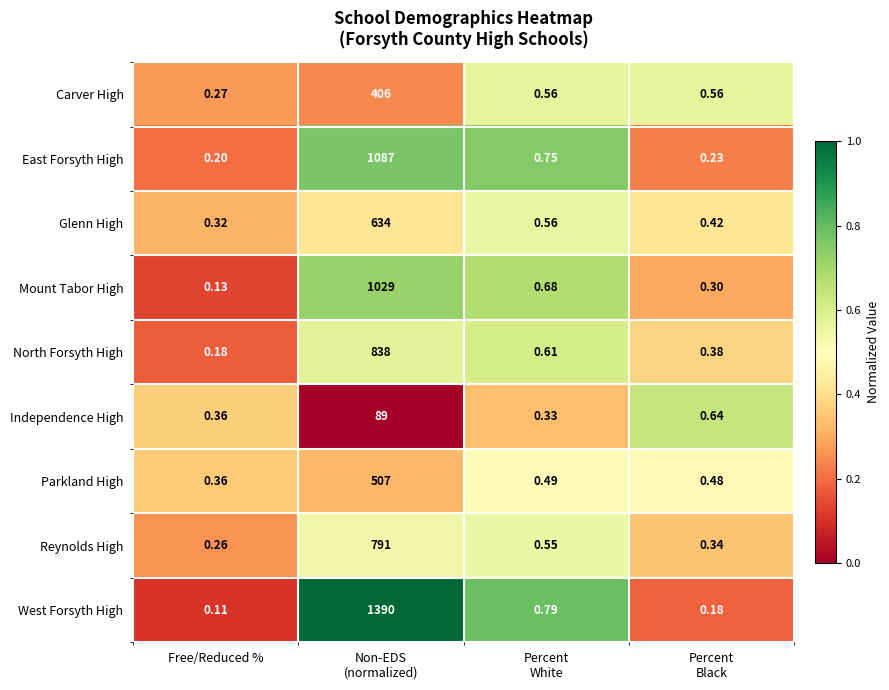

Rank the series by their maximum value, from lowest to highest.

Independence High, Carver High, Parkland High, Glenn High, Reynolds High, North Forsyth High, Mount Tabor High, East Forsyth High, West Forsyth High